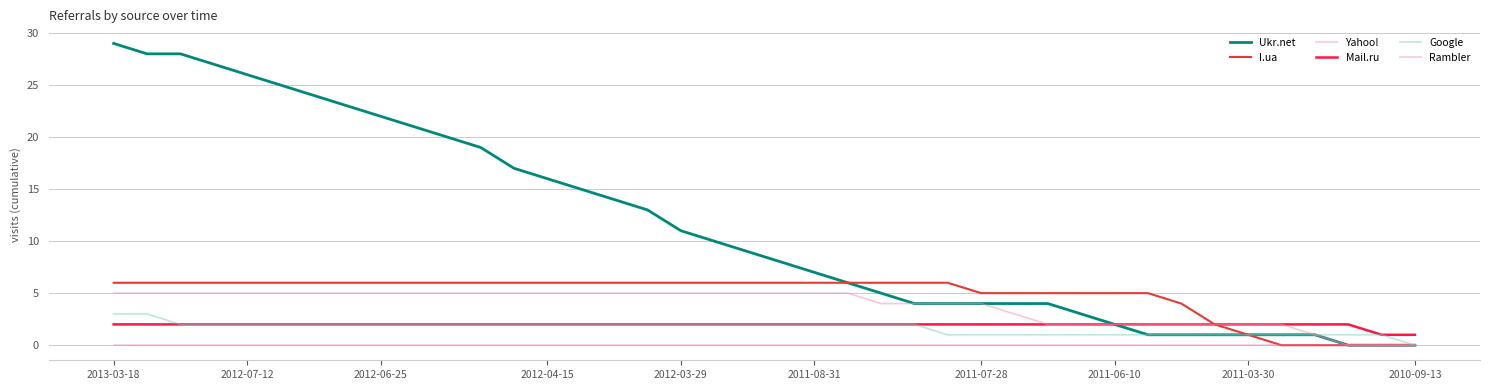

Reading left to right, list all the values displayed in this chart.

Ukr.net: 29	28	28	27	26	25	24	23	22	21	20	19	17	16	15	14	13	11	10	9	8	7	6	5	4	4	4	4	4	3	2	1	1	1	1	1	1	0	0	0
I.ua: 6	6	6	6	6	6	6	6	6	6	6	6	6	6	6	6	6	6	6	6	6	6	6	6	6	6	5	5	5	5	5	5	4	2	1	0	0	0	0	0
Yahoo!: 0	0	0	0	0	0	0	0	0	0	0	0	0	0	0	0	0	0	0	0	0	0	0	0	0	0	0	0	0	0	0	0	0	0	0	0	0	0	0	0
Mail.ru: 2	2	2	2	2	2	2	2	2	2	2	2	2	2	2	2	2	2	2	2	2	2	2	2	2	2	2	2	2	2	2	2	2	2	2	2	2	2	1	1
Google: 3	3	2	2	2	2	2	2	2	2	2	2	2	2	2	2	2	2	2	2	2	2	2	2	2	1	1	1	1	1	1	1	1	1	1	1	1	1	1	0
Rambler: 5	5	5	5	5	5	5	5	5	5	5	5	5	5	5	5	5	5	5	5	5	5	5	4	4	4	4	3	2	2	2	2	2	2	2	2	1	0	0	0